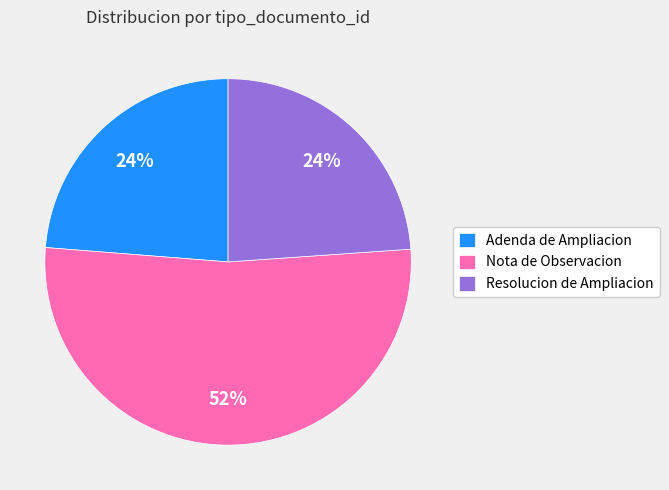

What is the ratio of the value at Adenda de Ampliacion to the value at Nota de Observacion?

0.5